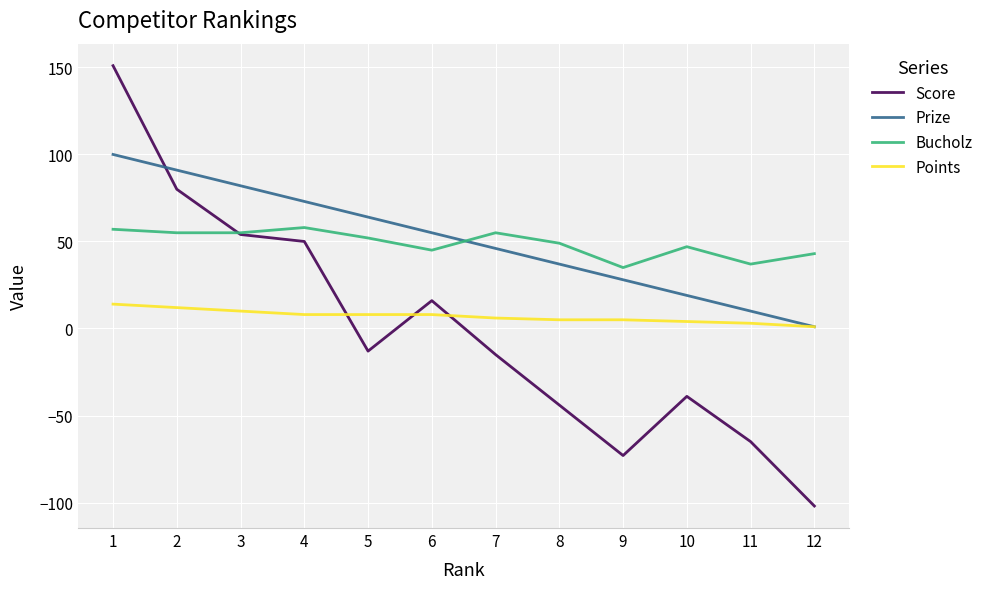

Is the value of Prize at 11 greater than the value of Score at 2?

No